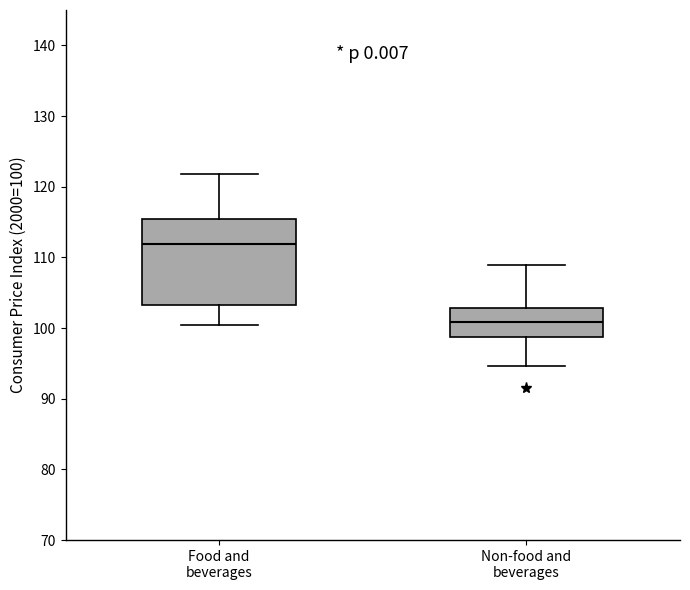

Reading left to right, transcribe this box plot: for each box, give where its median line is, the range the box spans, and where its two whiskers end, as read against the y-axis. The values are not printed on the chart, so give them approximately, as read against the axis.

Food and beverages: median 112, box 103 to 115, whiskers 100 to 122
Non-food and beverages: median 101, box 99 to 103, whiskers 95 to 109